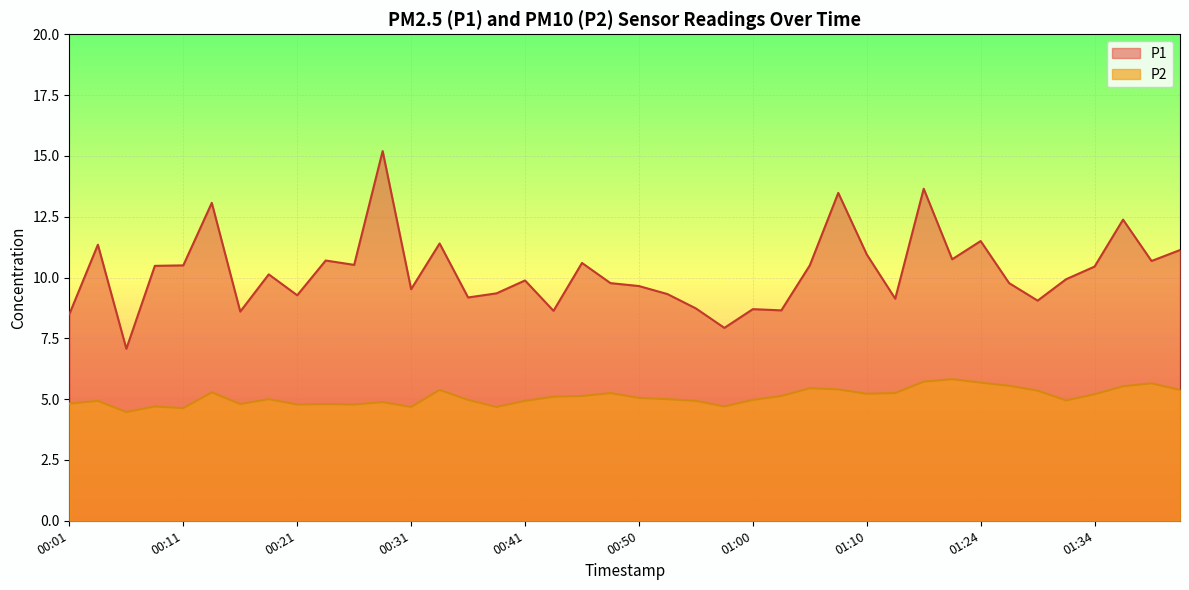

What is the average value of the P1 series?

10.3